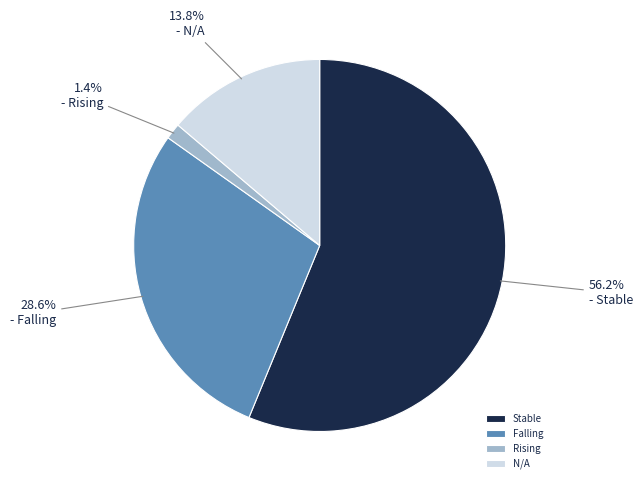

Does any single category account for the majority?

Yes